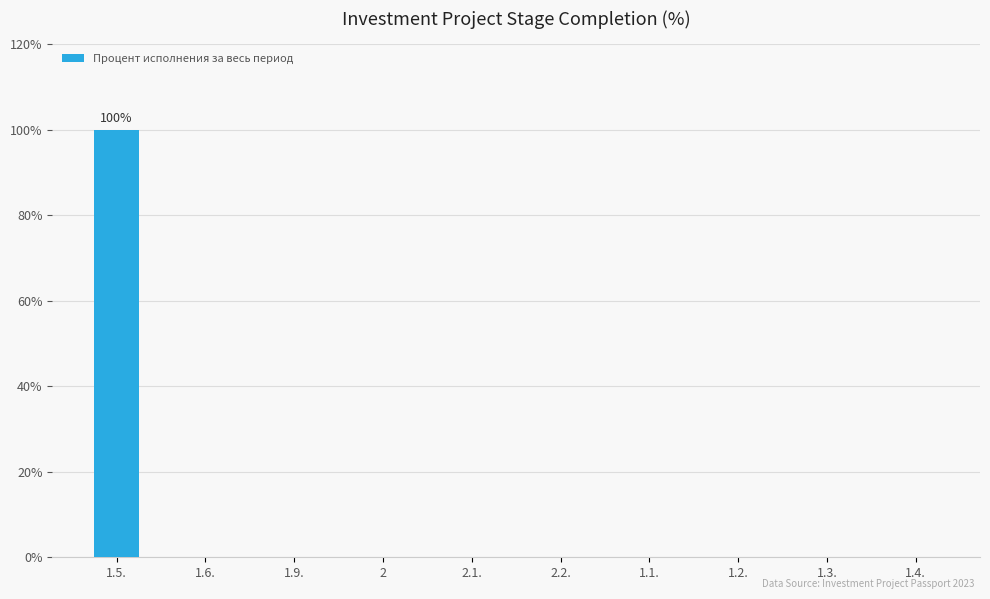

Reading left to right, list all the values displayed in this chart.

100	0	0	0	0	0	0	0	0	0